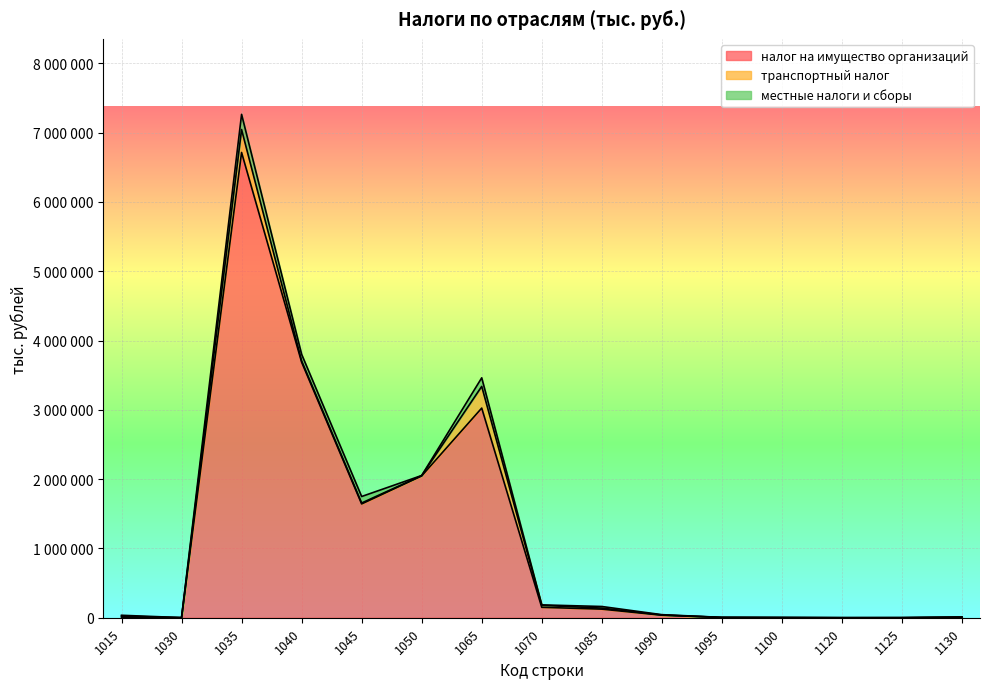

What is the maximum value for местные налоги и сборы?

219173